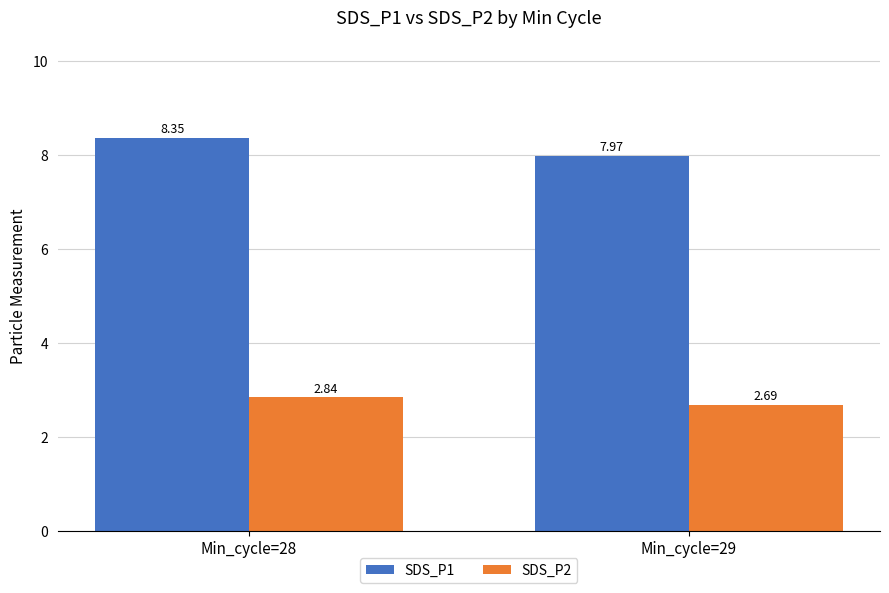

Are the bars grouped side by side (vs. stacked)?

Yes